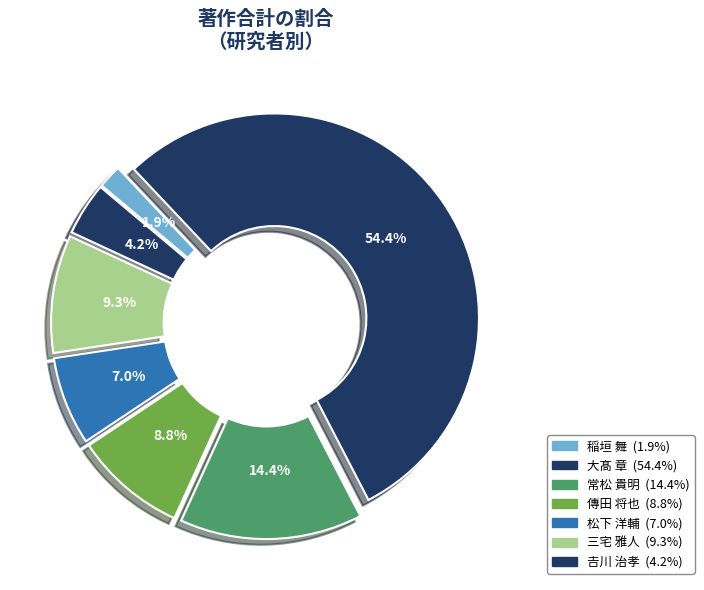

To the nearest percent, what is the average slice percentage?

14%